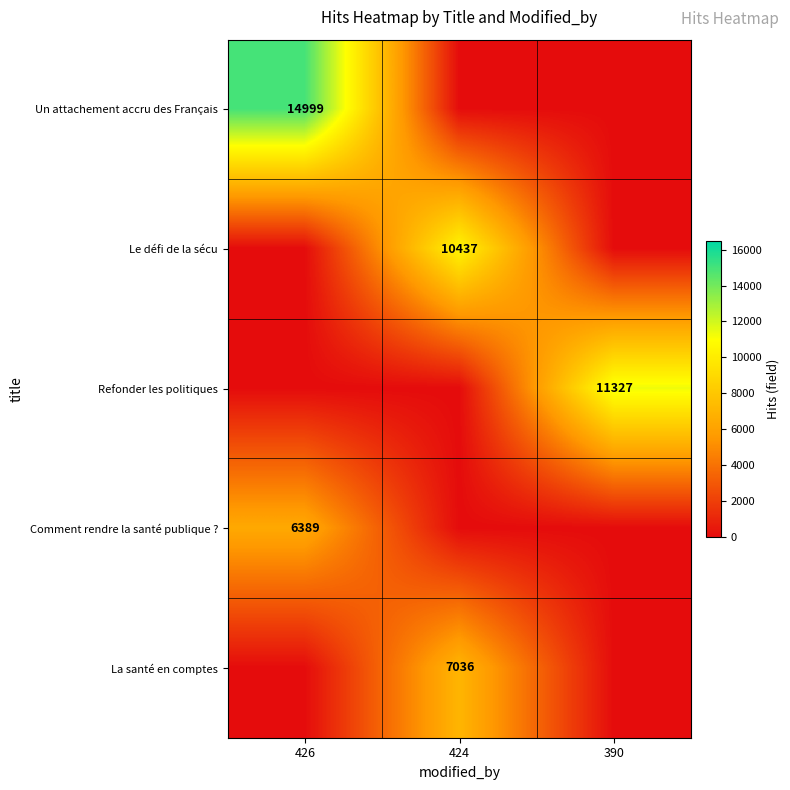

The Comment rendre la santé publique ? series shows 2605 at 426. True or false?

False